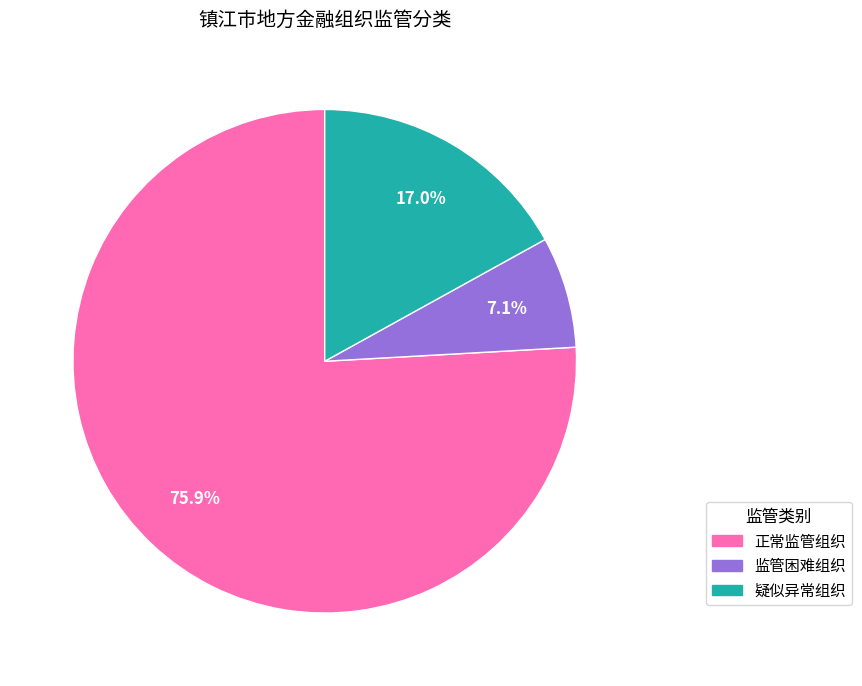

Is there any slice that represents more than half of the pie?

Yes